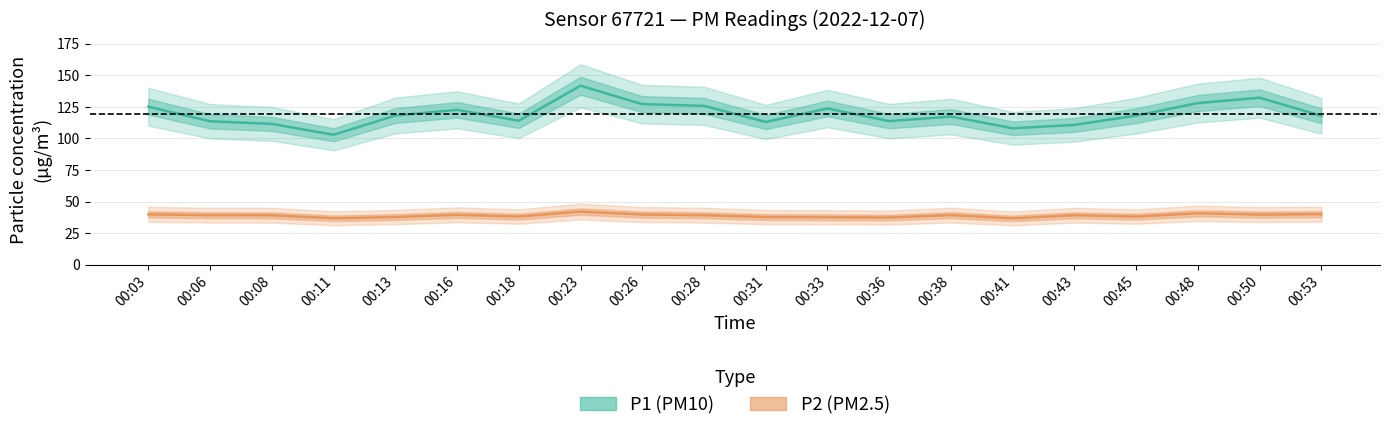

What is the value of the P1 (PM10) point at the 17th from the left?

118.0